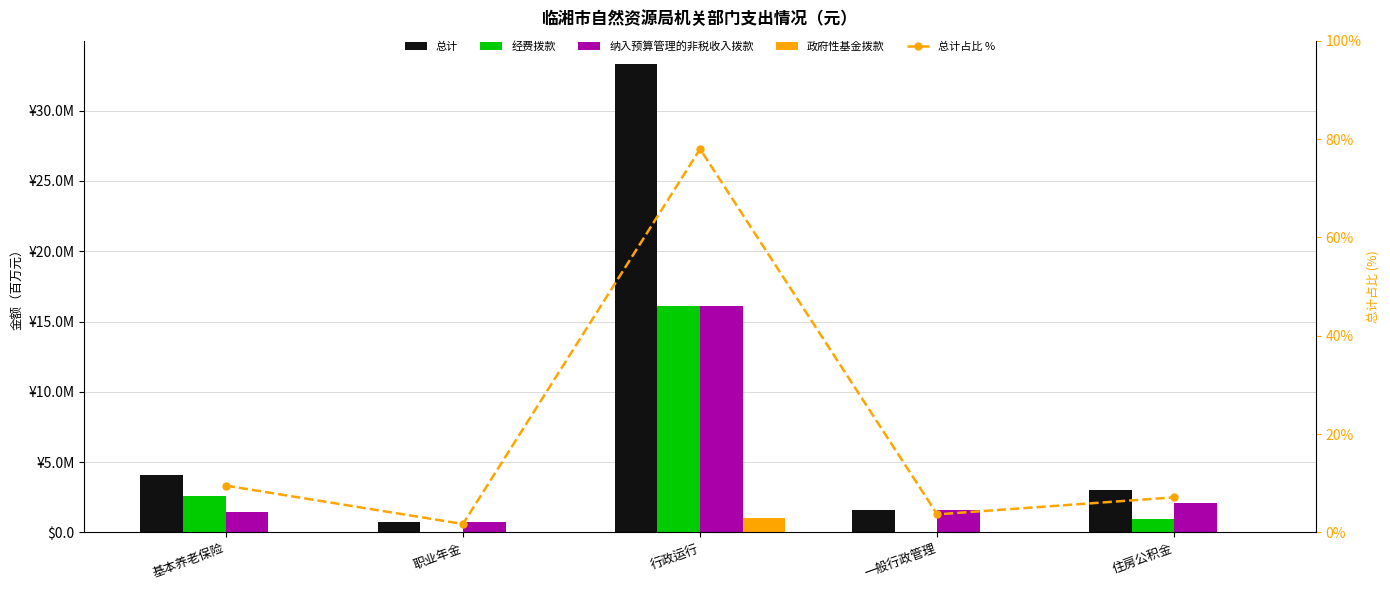

At 基本养老保险, list the series in order from largest to smallest.

总计占比 %, 总计, 经费拨款, 纳入预算管理的非税收入拨款, 政府性基金拨款